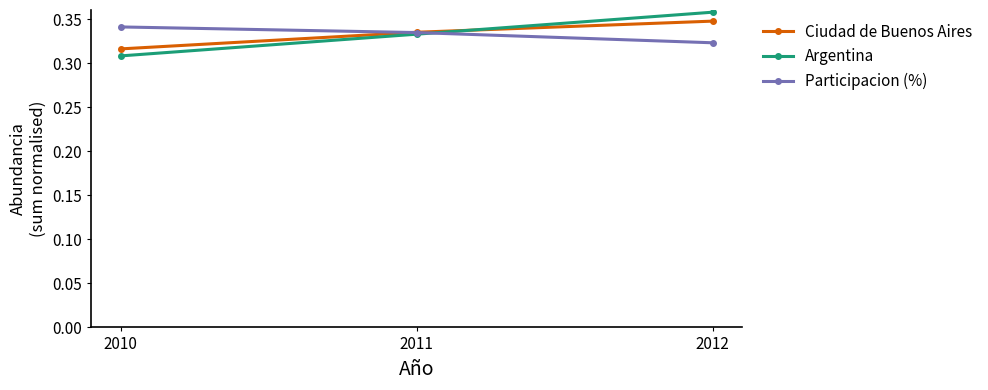

Which series has the widest spread of values?

Argentina